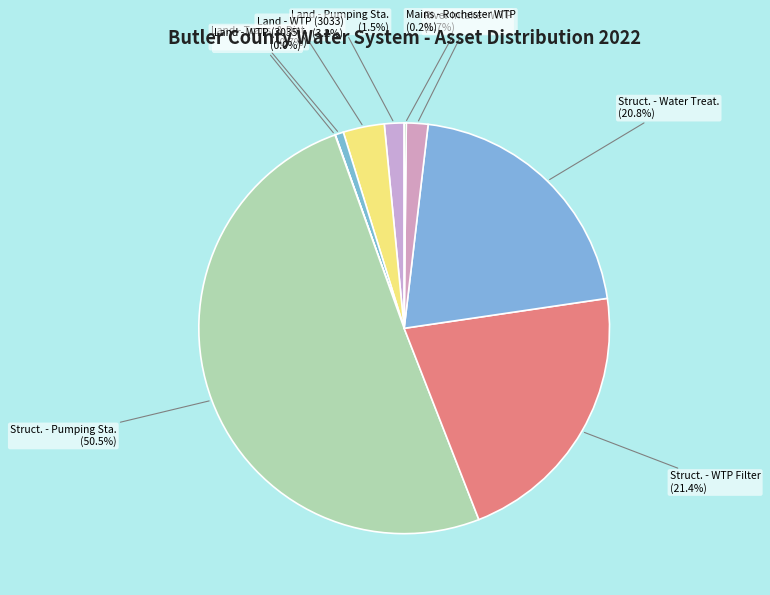

Between Land - WTP (3033) and Land - Trans. & Dist., which is larger?

Land - WTP (3033)